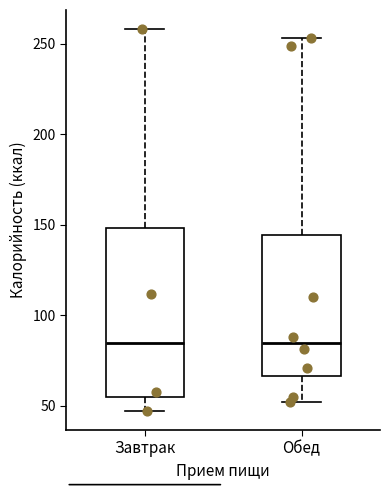

Reading left to right, read every box against the y-axis: the position of its median line, the range the box covers, and the ends of its whiskers. The values are not printed on the chart, so give them approximately, as read against the axis.

Завтрак: median 85, box 55 to 150, whiskers 45 to 260
Обед: median 85, box 65 to 145, whiskers 50 to 255